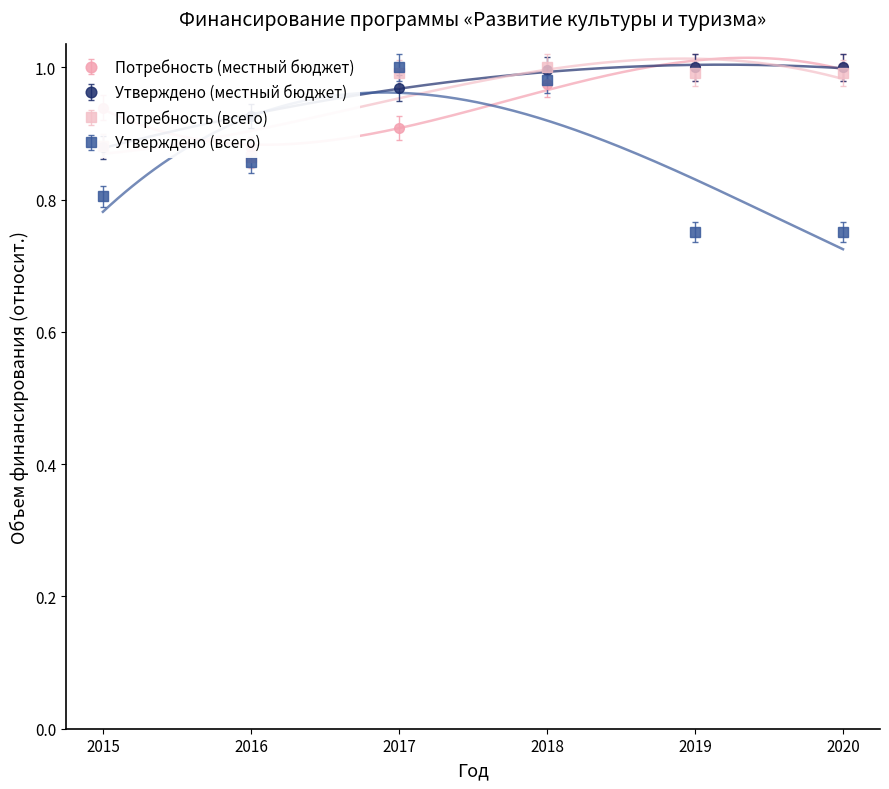

Which has a higher value, 2019 or 2016?

2019